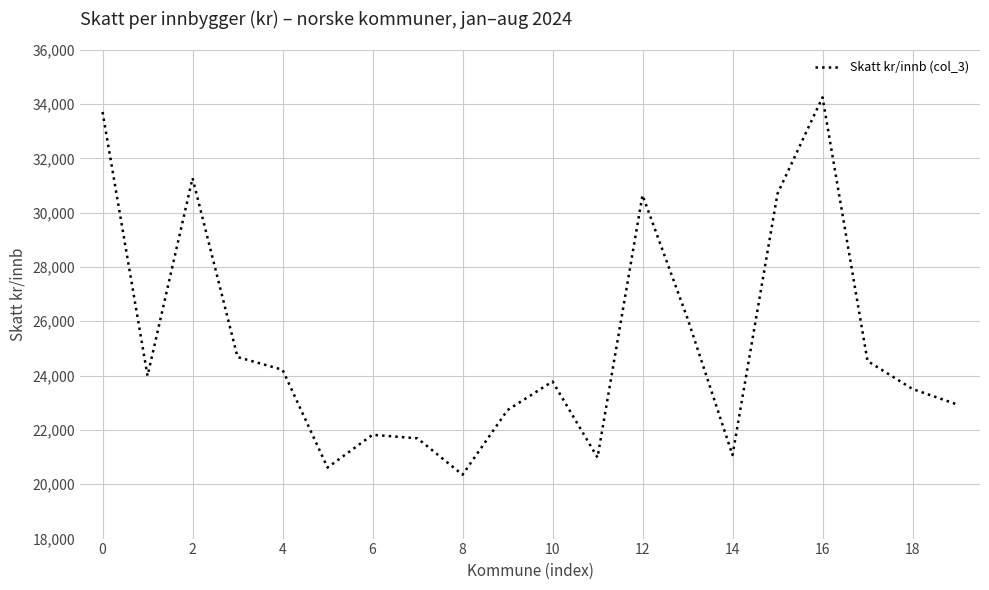

Does the chart have visible grid lines?

Yes